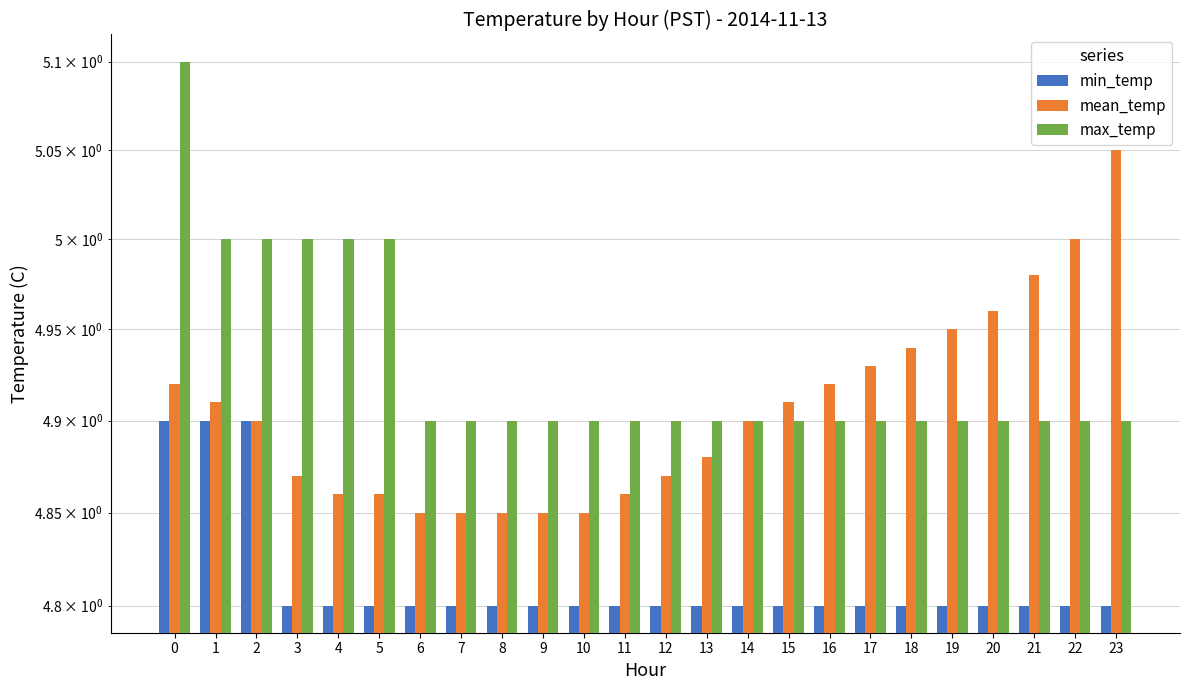

What is the approximate value of max_temp at 9?

4.9